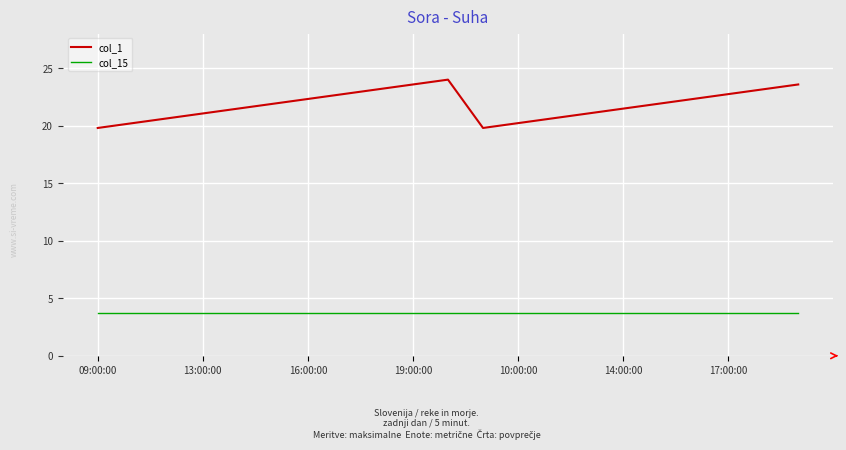

True or false: col_1 and col_15 intersect in this chart.

False